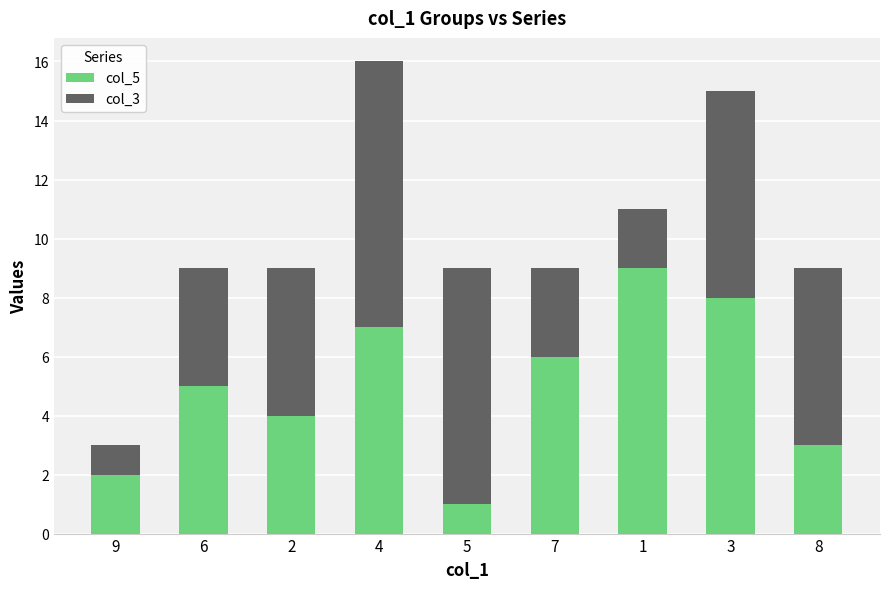

Rank the categories by col_5 value from lowest to highest.

5, 9, 8, 2, 6, 7, 4, 3, 1